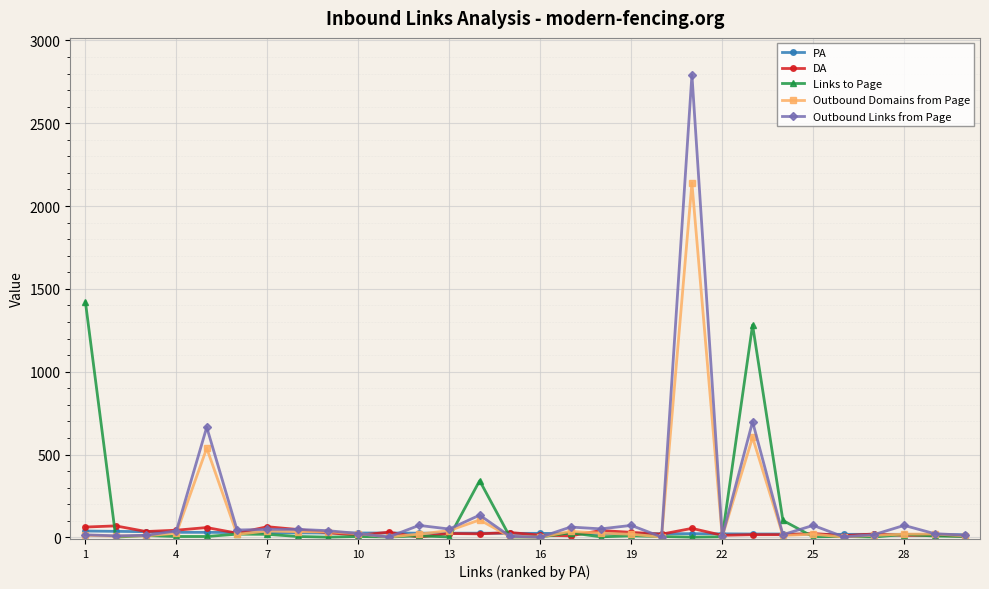

Count the number of data series in this chart.

5